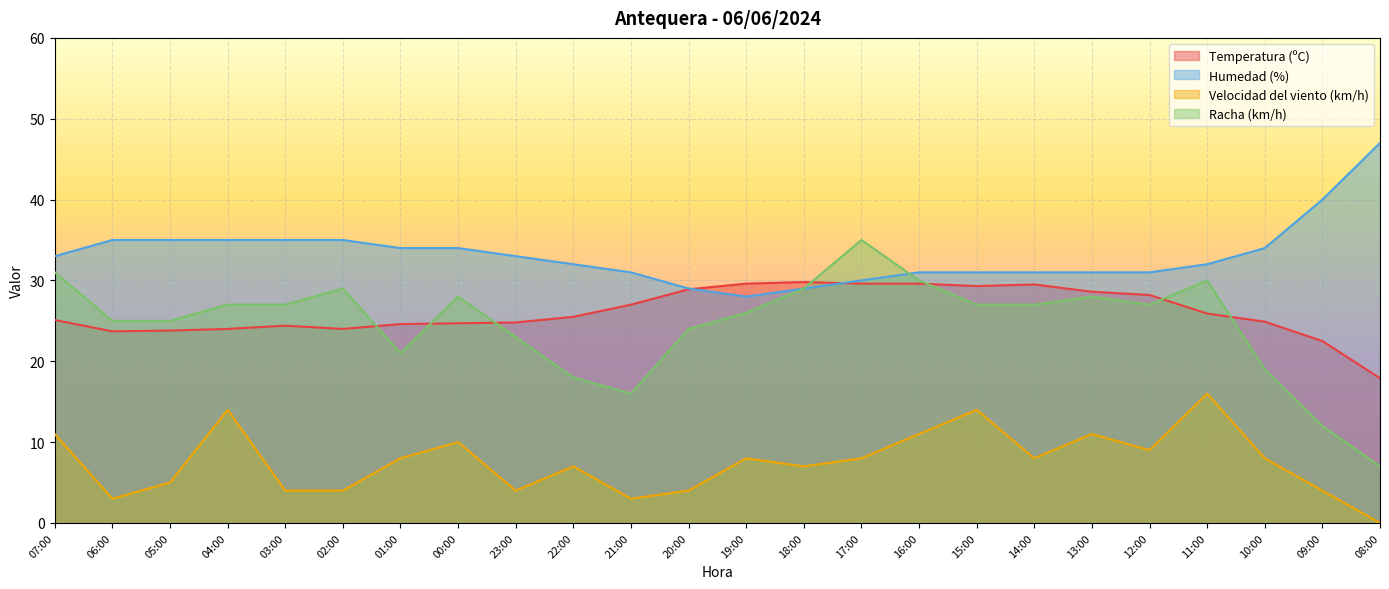

True or false: Racha (km/h) has more than 1 interior local peaks.

True